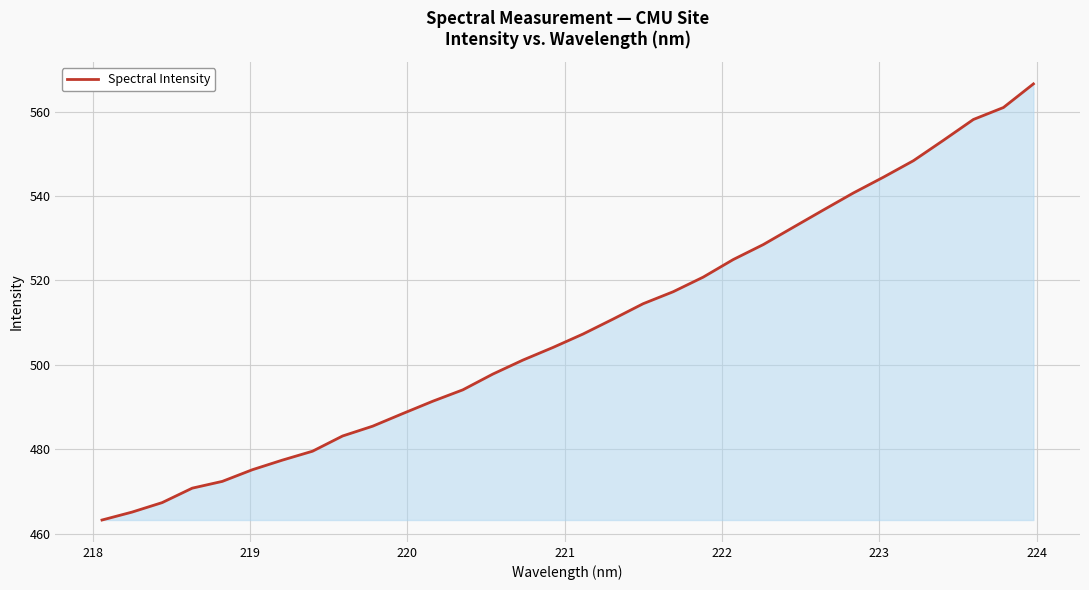

Does the chart display data point markers on the line(s)?

No